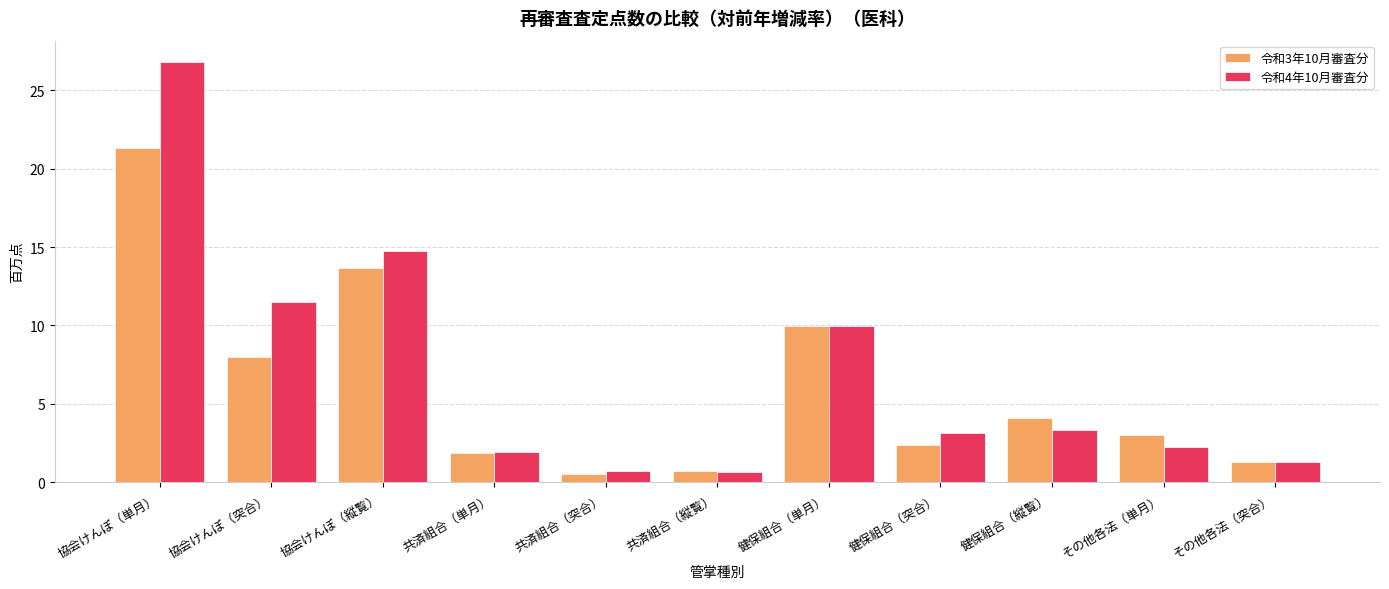

At which category is the sum across all series the highest?

協会けんぽ（単月）